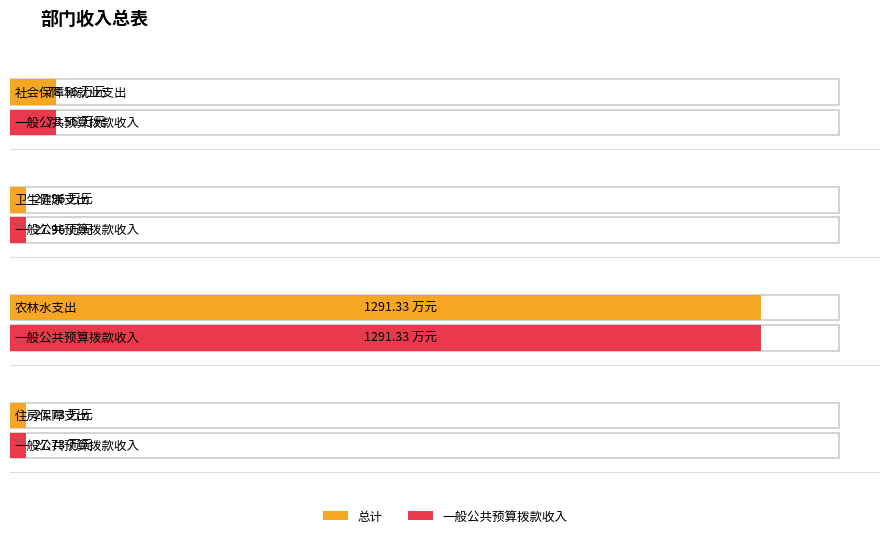

At which label does 总计 reach its peak?

农林水支出